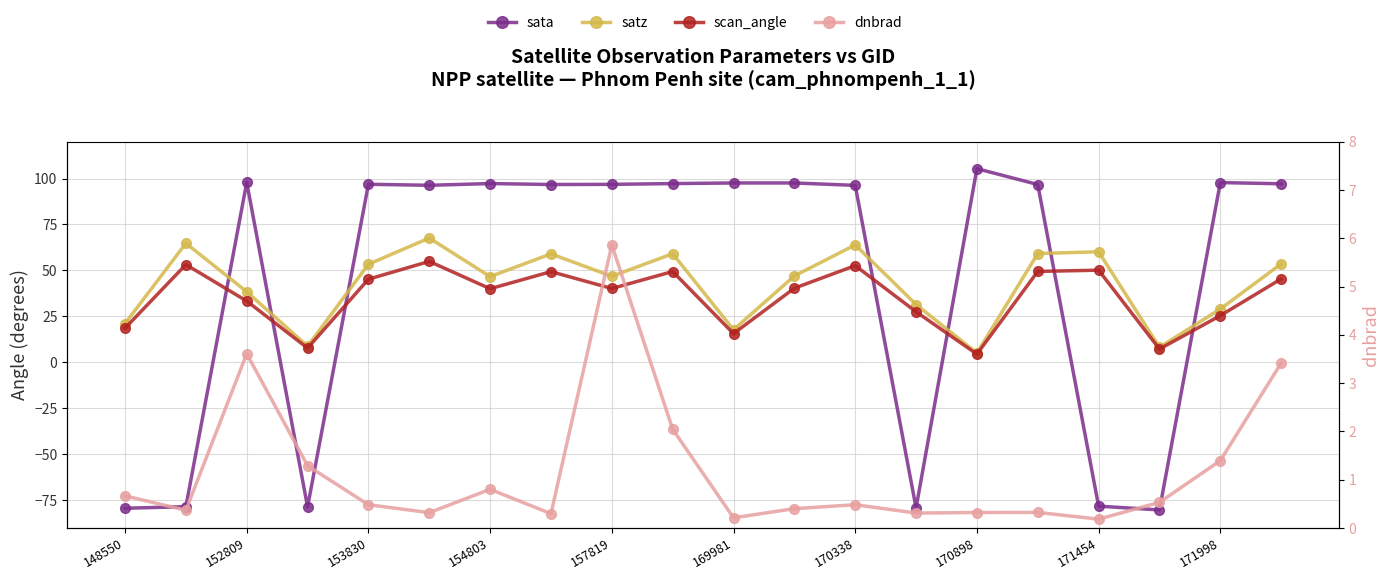

At 148550, list the series in order from largest to smallest.

satz, scan_angle, dnbrad, sata